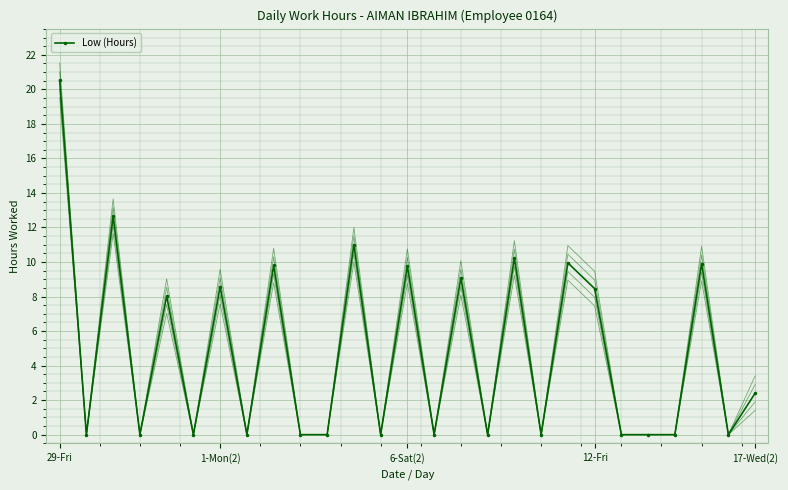

True or false: Low (Hours) has more than 1 interior local peaks.

True